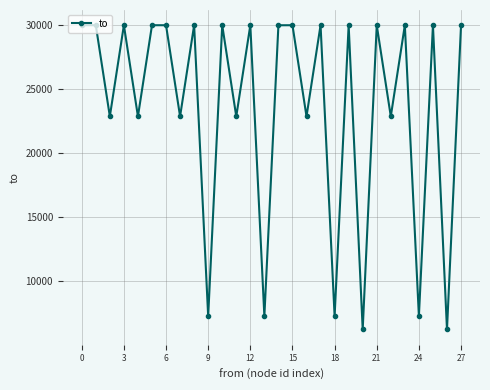

What is the value of the 25th point from the left?

7271